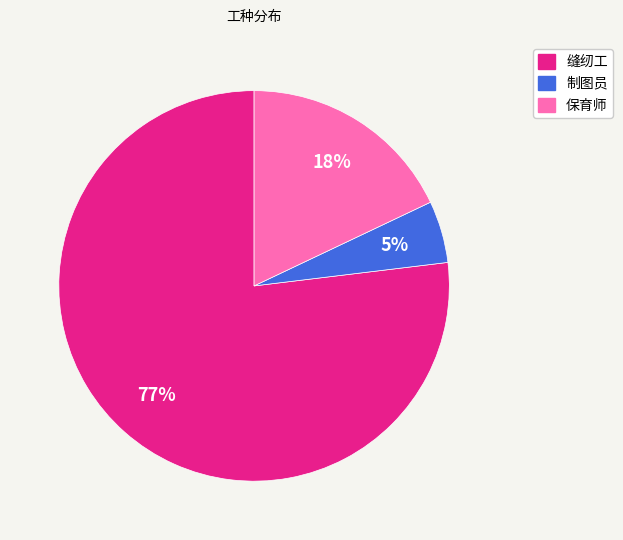

Combined, do 制图员 and 缝纫工 account for over 50%?

Yes